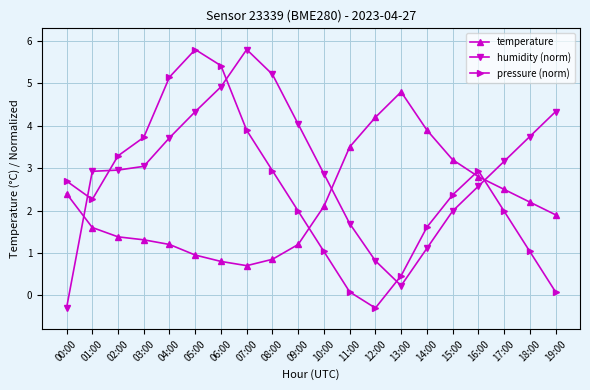

What is the total value across all series at 16:00?

8.3